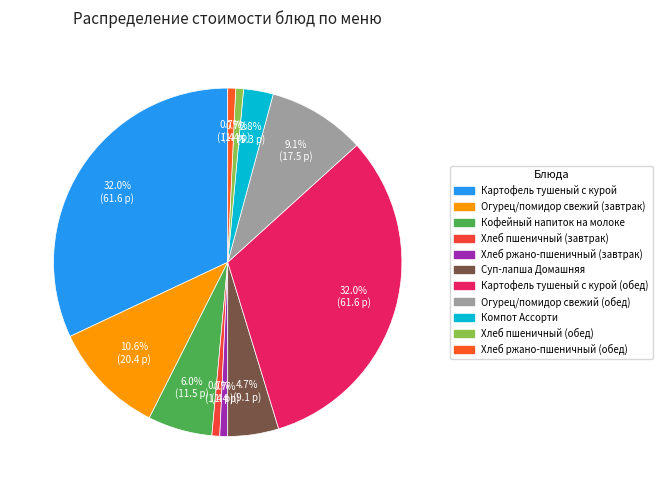

How many segments does this pie chart have?

11